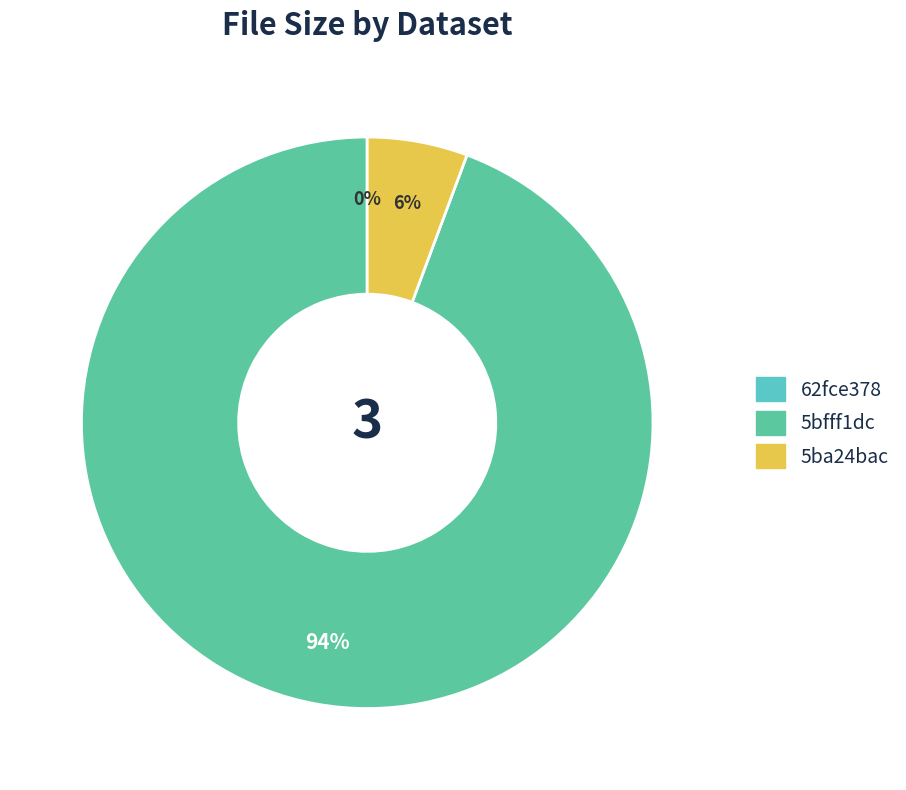

Which slice is the largest?

5bfff1dc